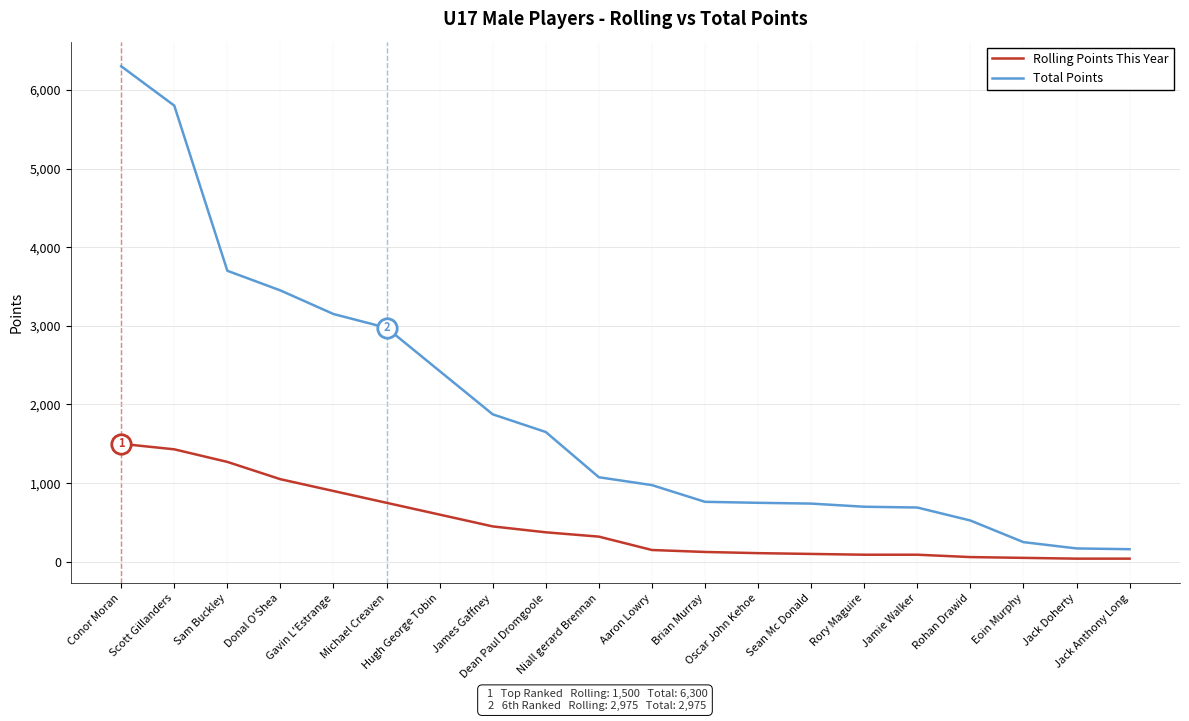

The Rolling Points This Year series shows 750.0 at Michael Creaven. True or false?

True